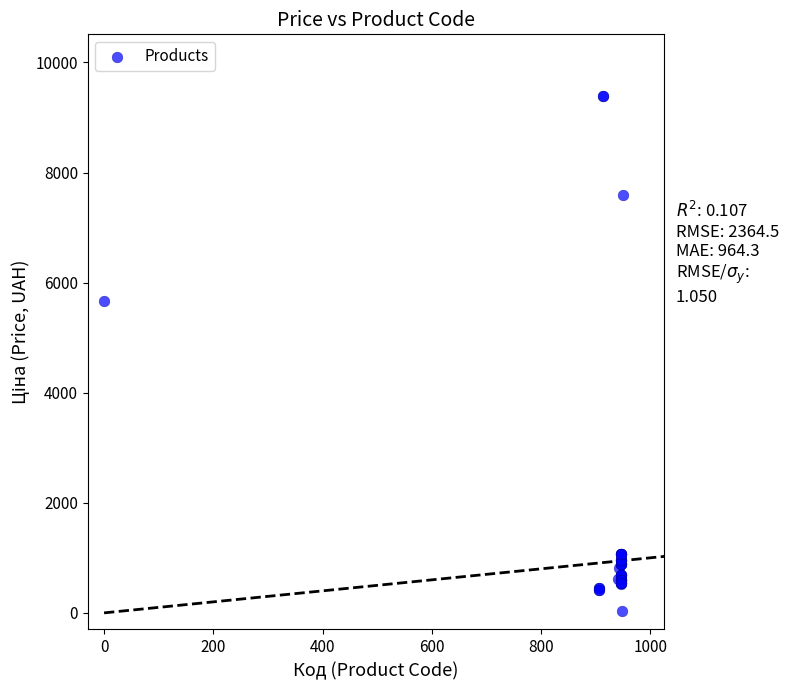

What Y value in the scatter plot is closest to 4708?

5673.8